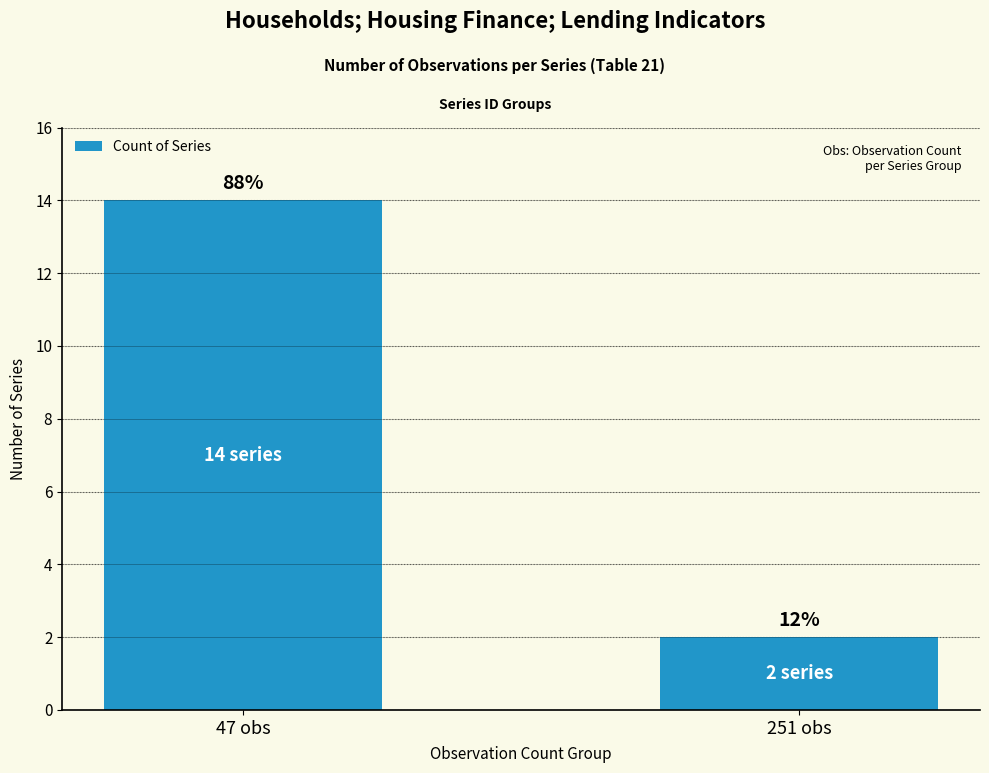

The value at 251 obs is 2. True or false?

True